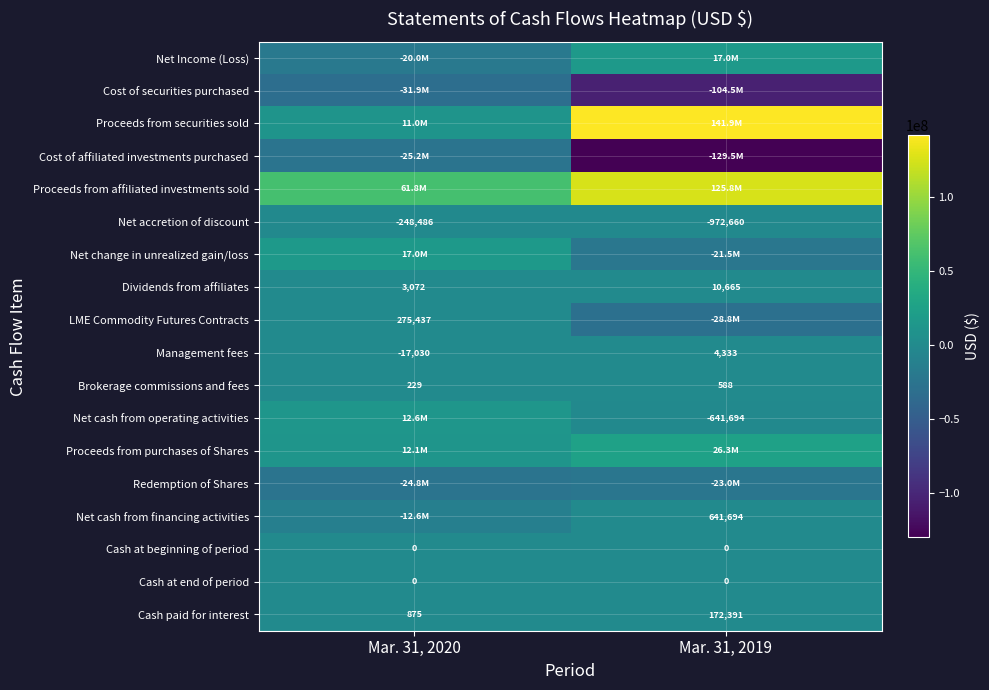

What is the greatest value displayed?

141895247